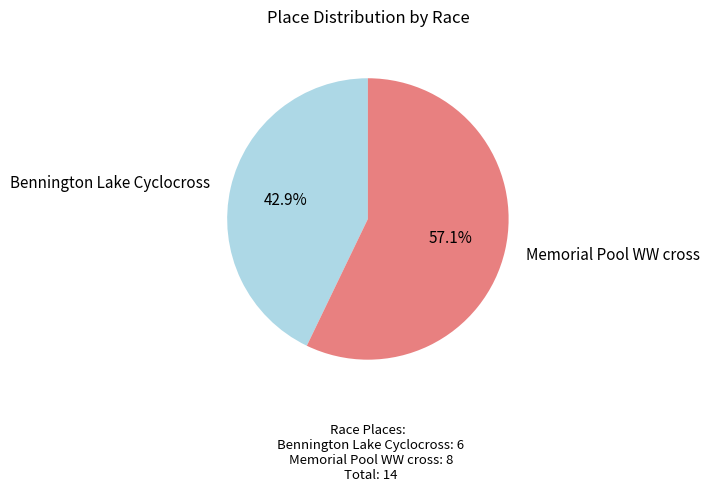

Rank the categories by value from lowest to highest.

Bennington Lake Cyclocross, Memorial Pool WW cross